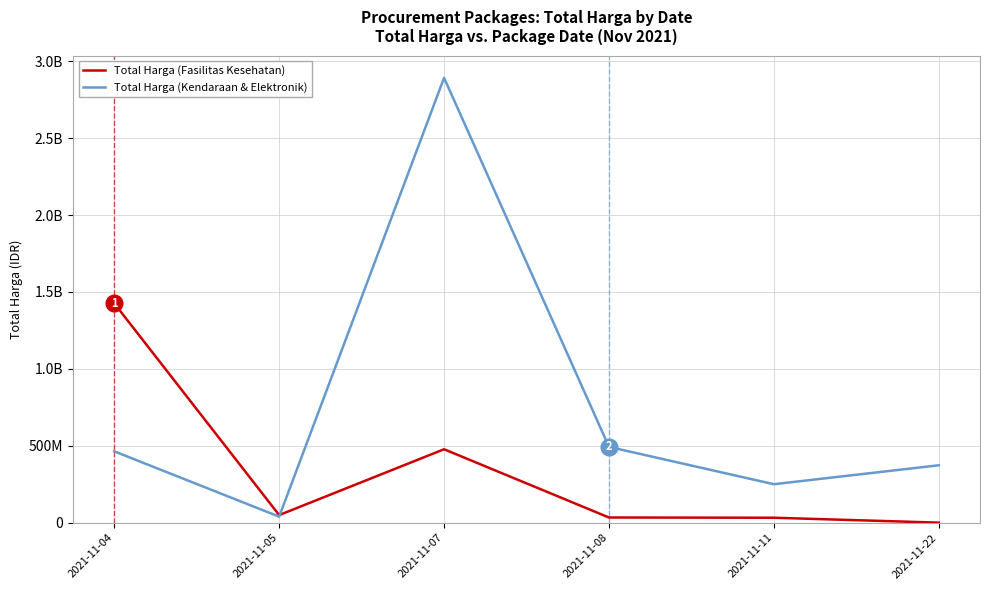

True or false: Total Harga (Kendaraan & Elektronik) and Total Harga (Fasilitas Kesehatan) cross at least once.

True